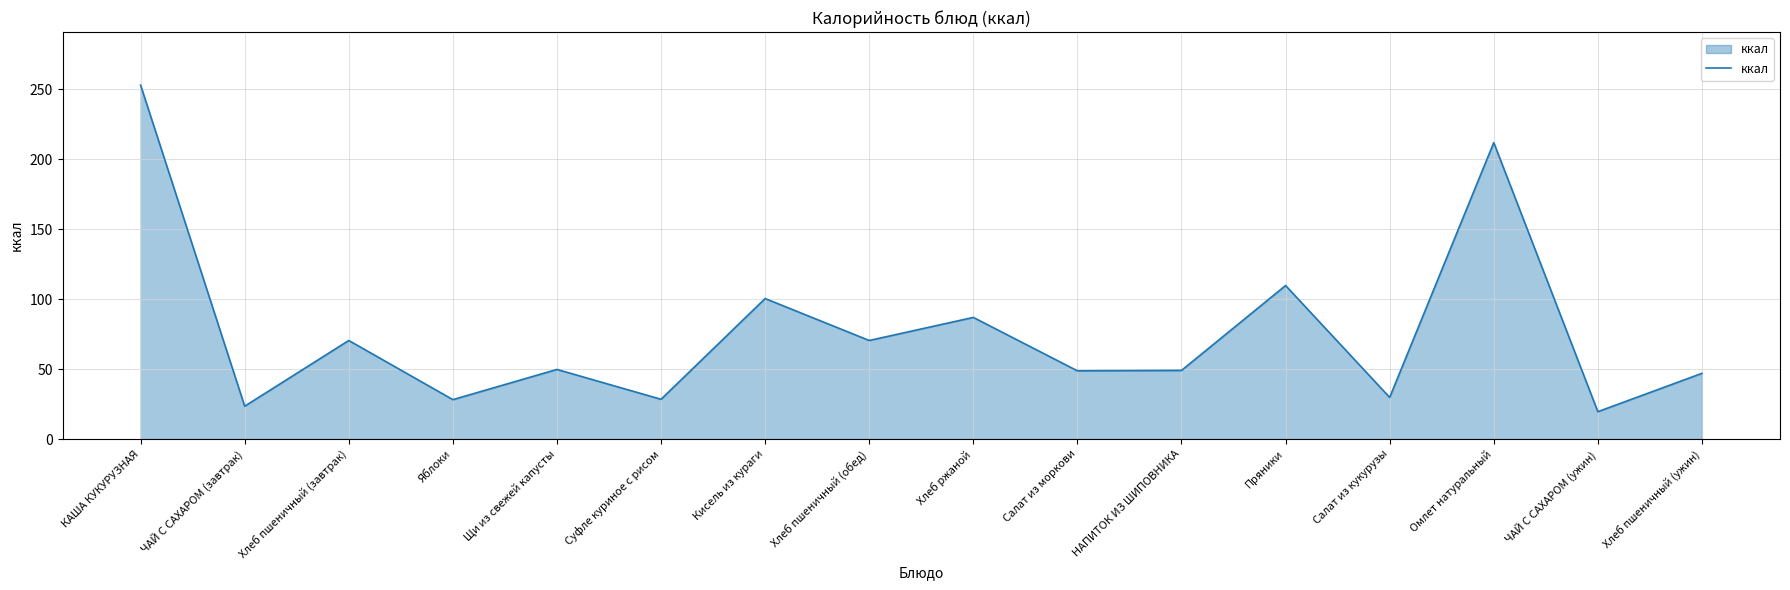

The chart shows a value of 70.5 at Хлеб пшеничный (обед). True or false?

True